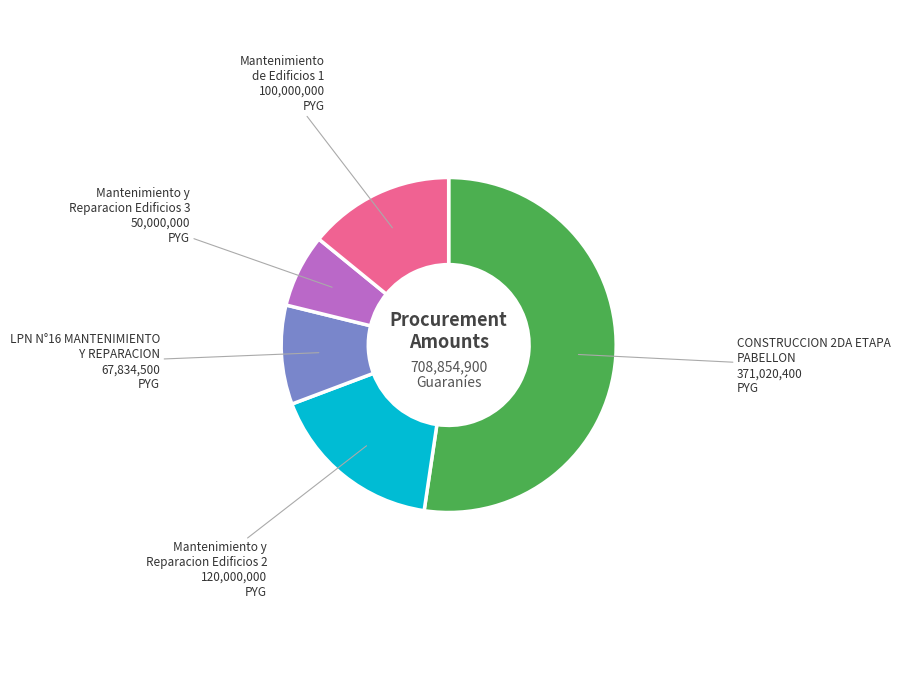

Does any single category account for the majority?

Yes